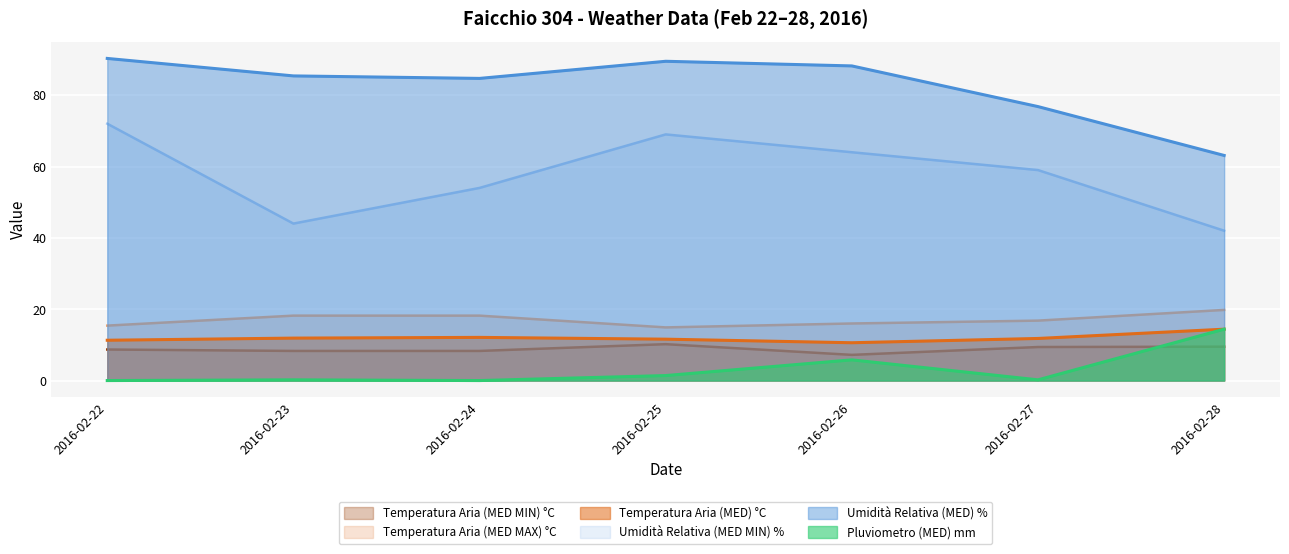

The value of Temperatura Aria (MED MIN) °C at 2016-02-22 is 8.7. True or false?

True